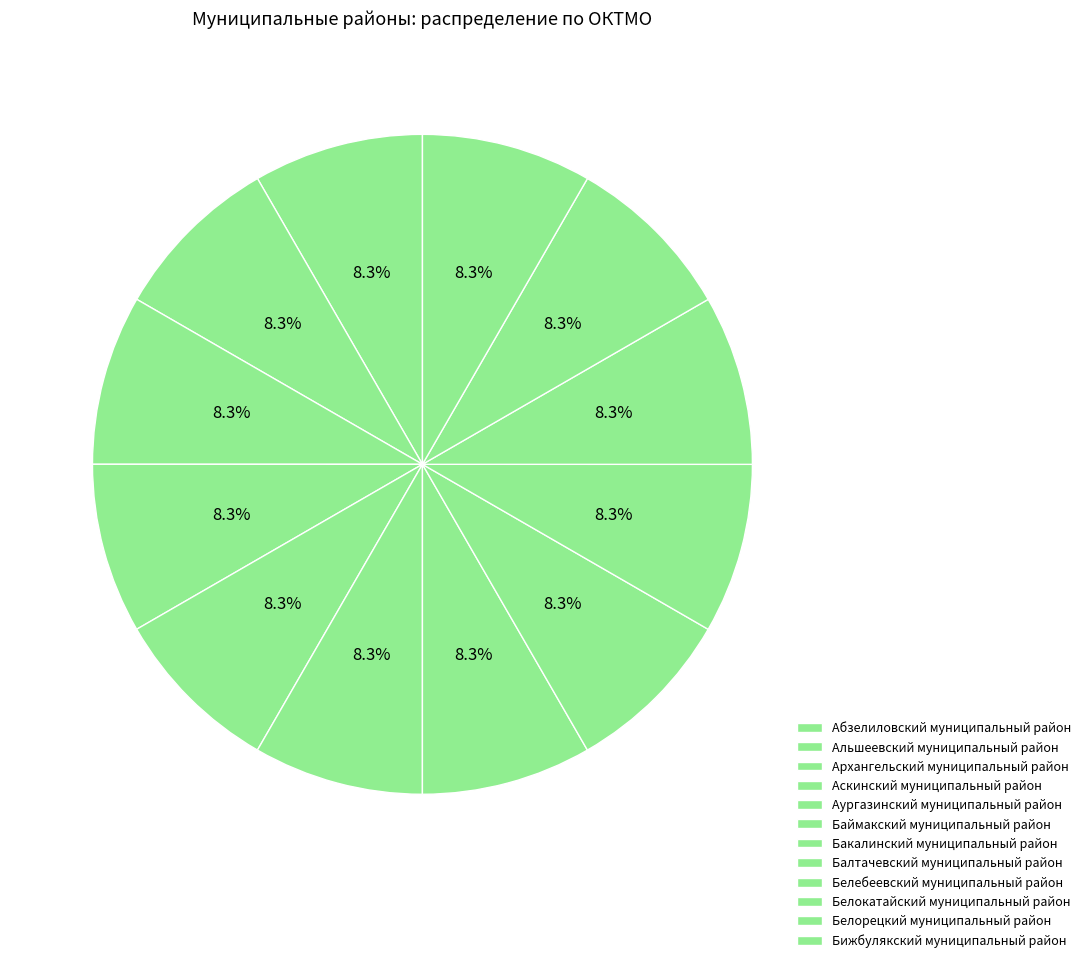

Combined, do Бижбулякский муниципальный район and Аскинский муниципальный район account for over 50%?

No